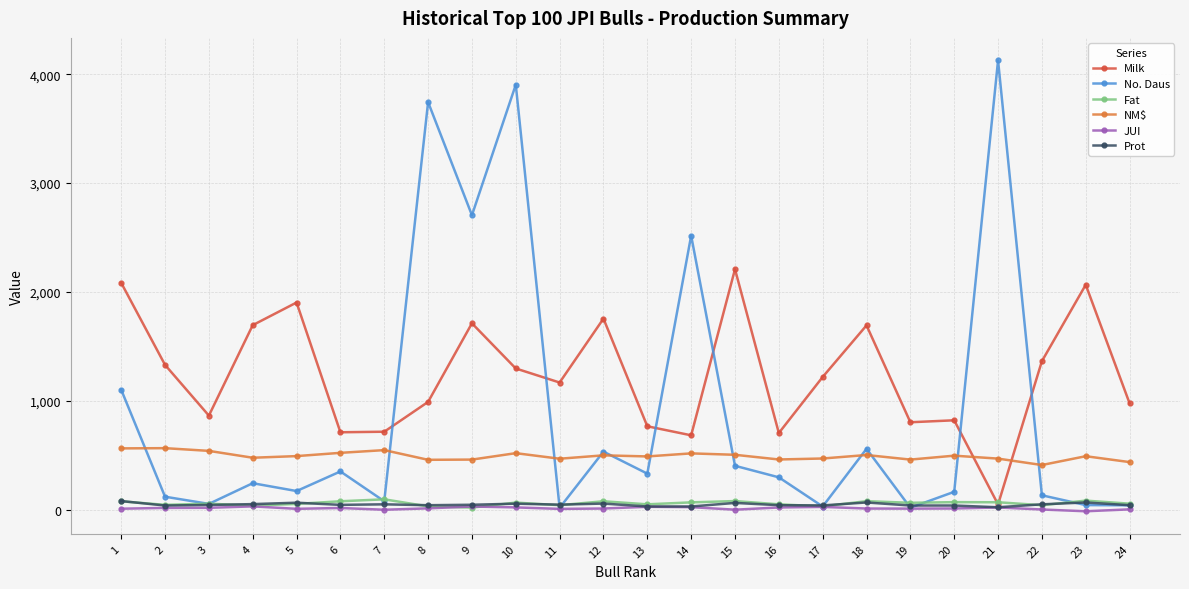

What is the spread (max minus min) of values at 23?

2080.8